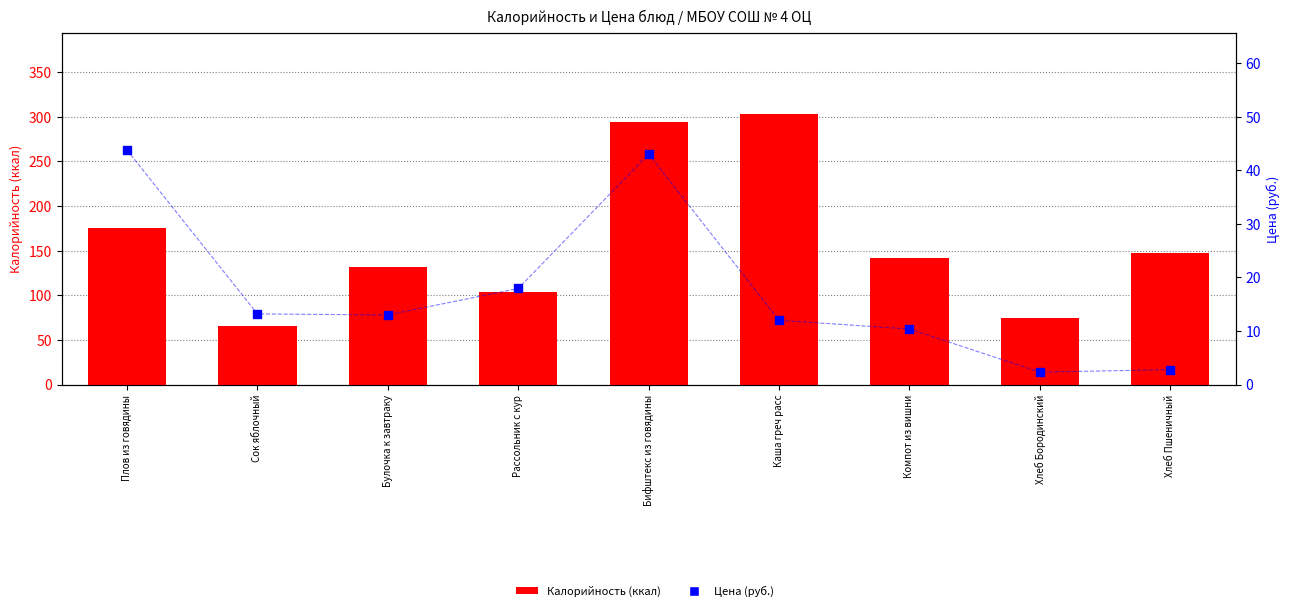

Which series reaches the maximum Y coordinate?

Калорийность (ккал)